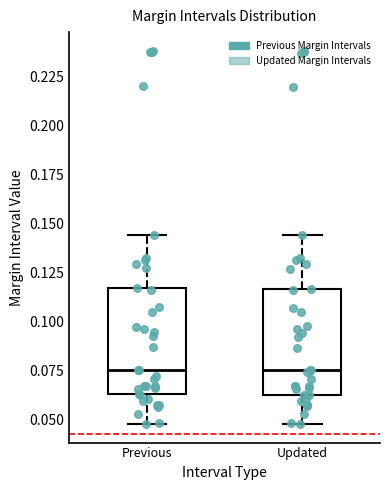

Where does the median line of the box for Previous sit on the y-axis? The values are not printed on the chart, so give them approximately, as read against the axis.

0.075